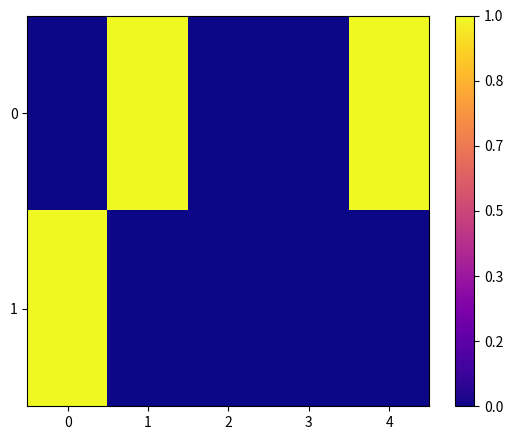

Rank the series at 1 from lowest to highest value.

1, 0